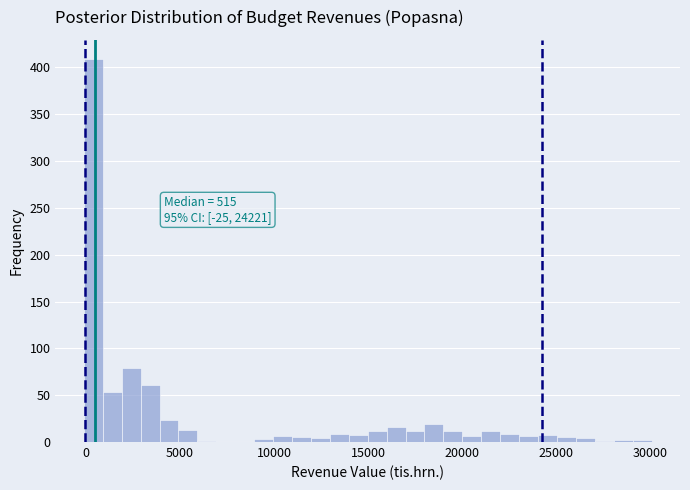

Around what value on the x-axis is the tallest bar? Give the approximate position of its centre, as read against the axis.

500